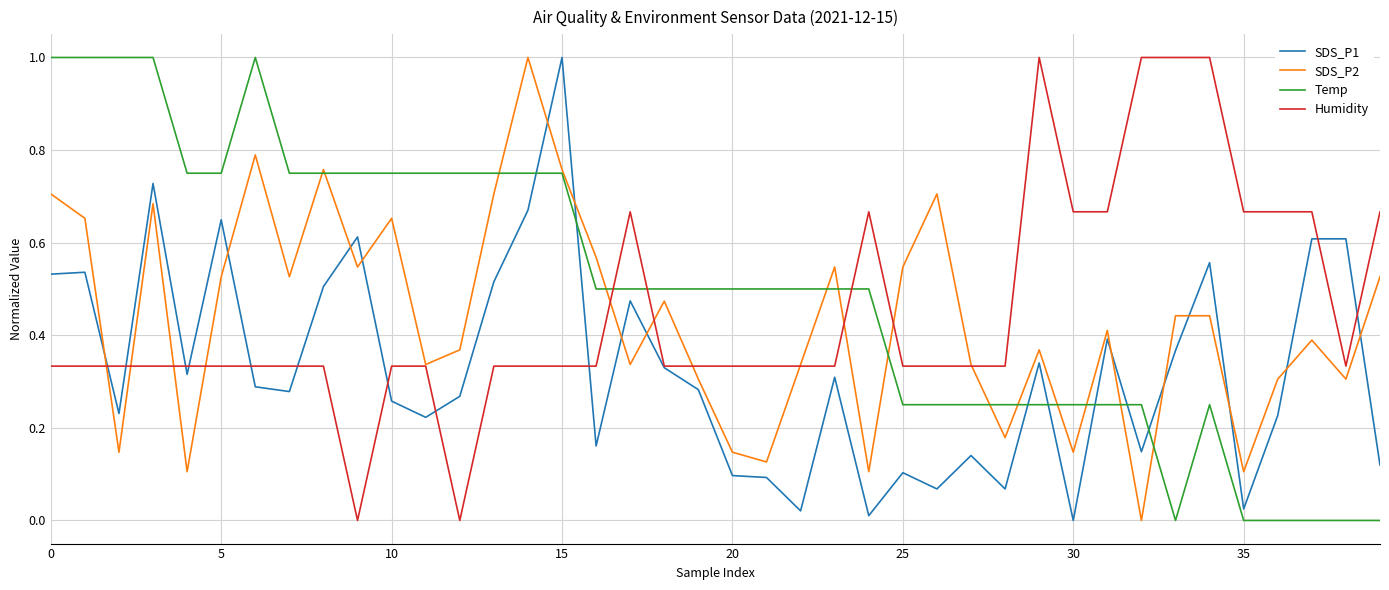

What is the maximum value for SDS_P2?

1.0